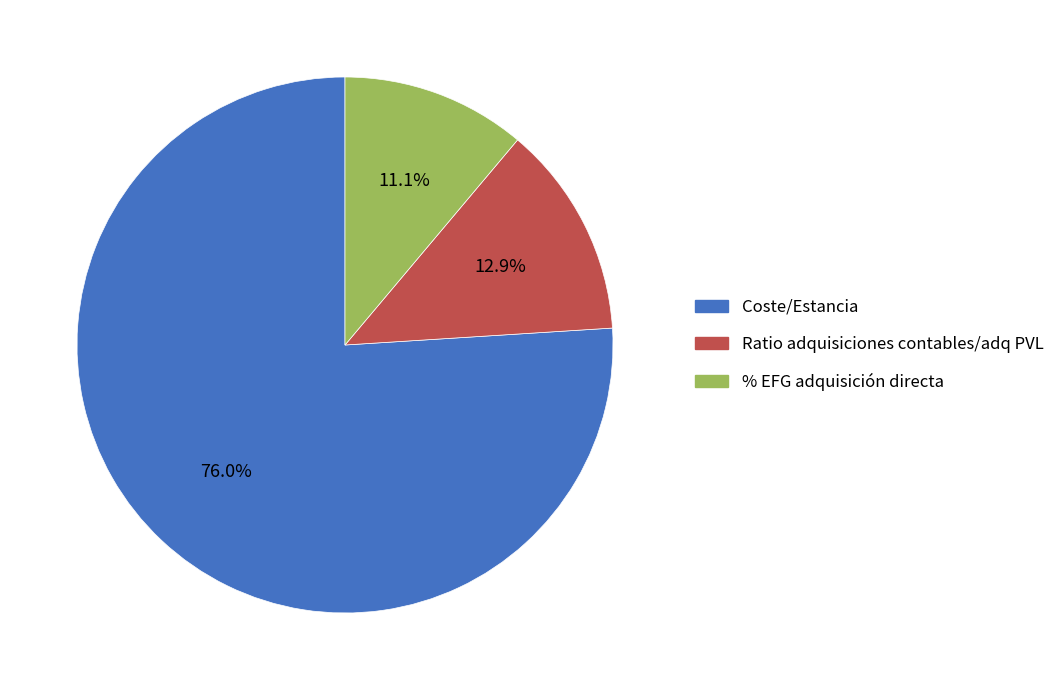

To the nearest percent, what is the difference between the Ratio adquisiciones contables/adq PVL and Coste/Estancia slice percentages?

63%